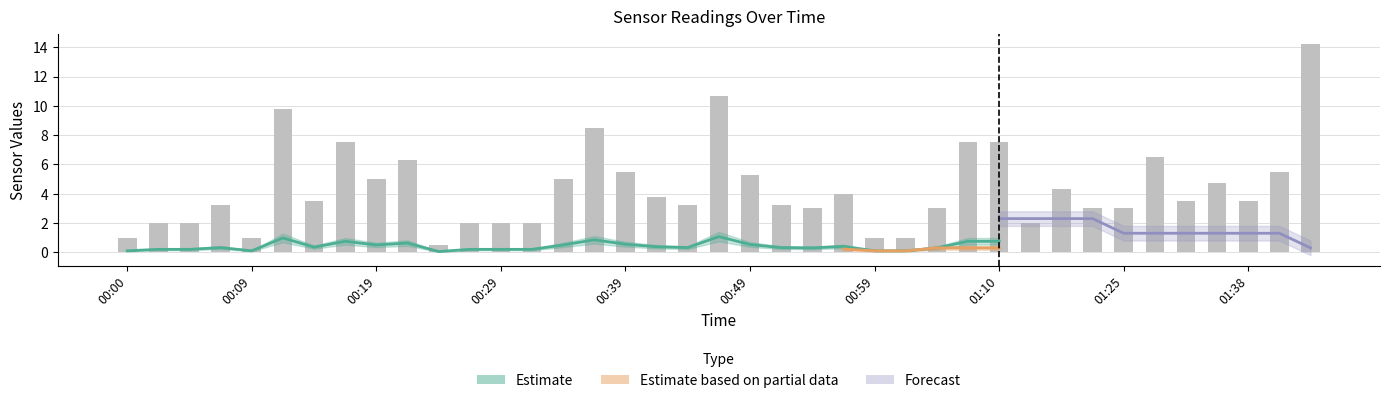

The value of Temp at 01:07 is 7.2. True or false?

False